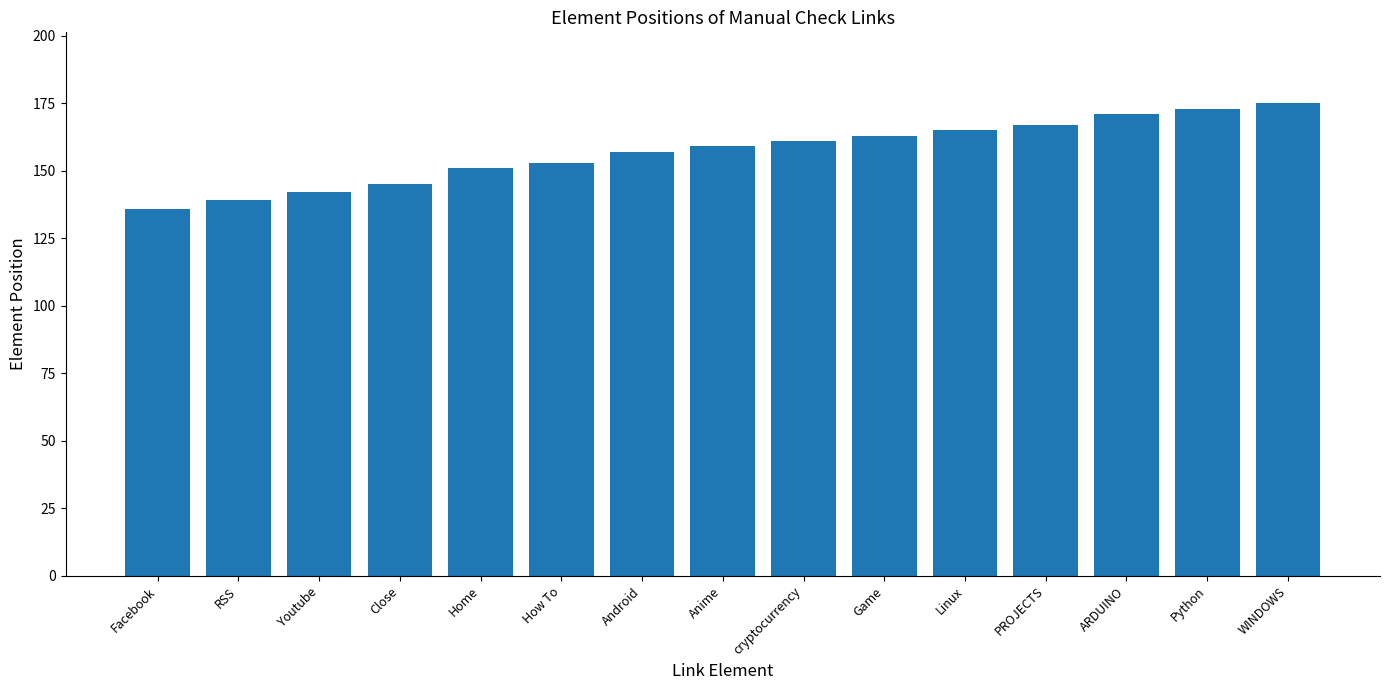

Count the number of categories in the chart.

15